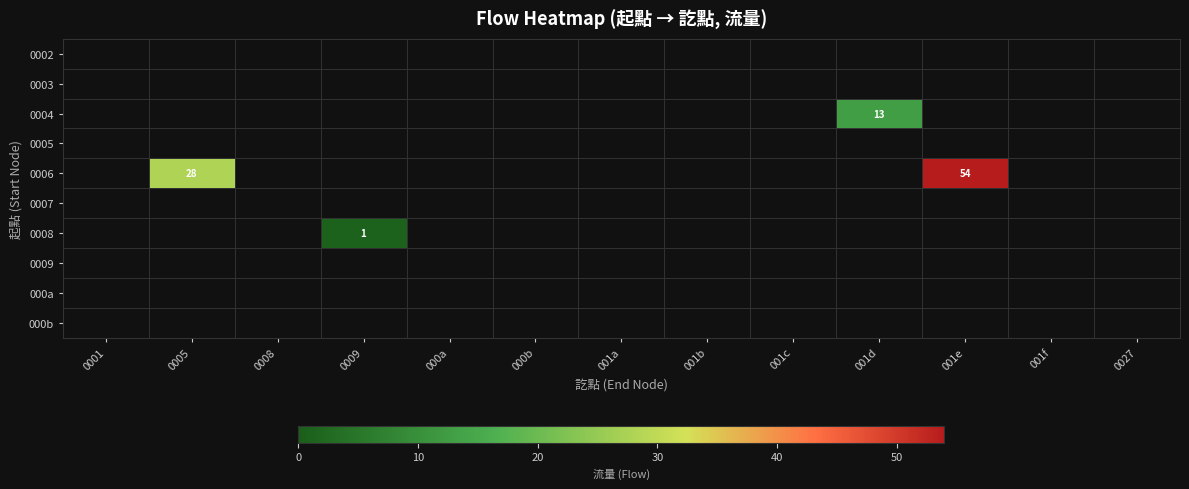

At 0008, list the series in order from largest to smallest.

0002, 0003, 0004, 0005, 0006, 0007, 0008, 0009, 000a, 000b